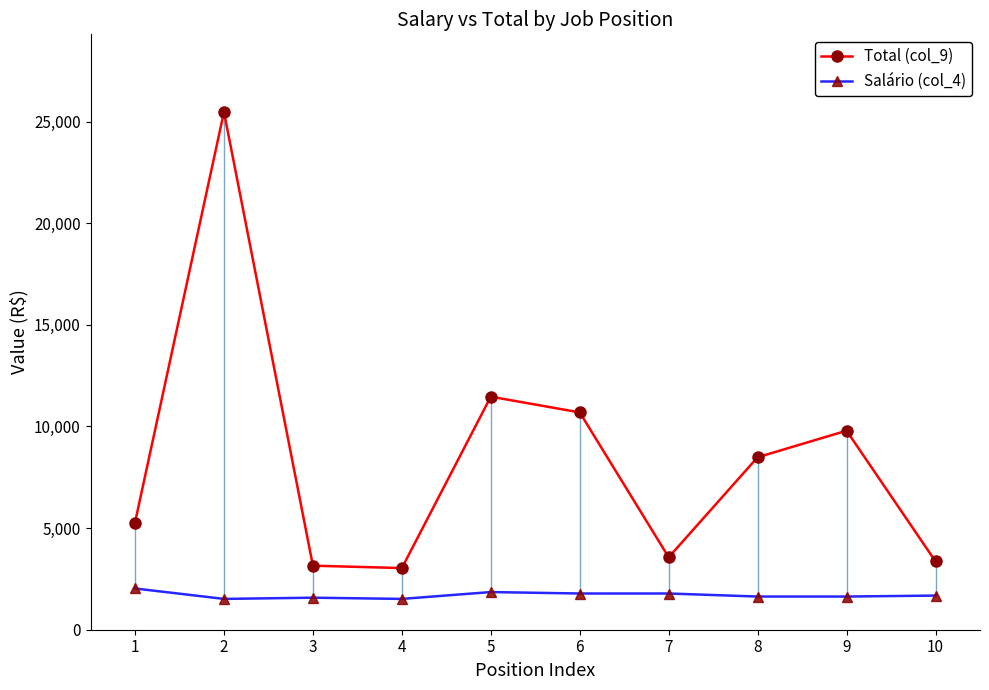

What is the value of the Salário (col_4) point at the 10th from the left?

1679.8